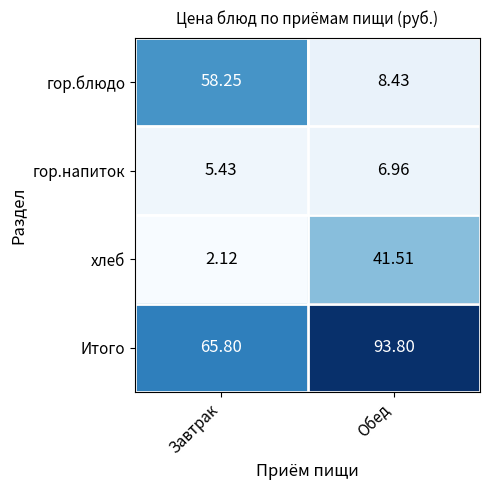

Which series has the largest total across all categories?

Итого